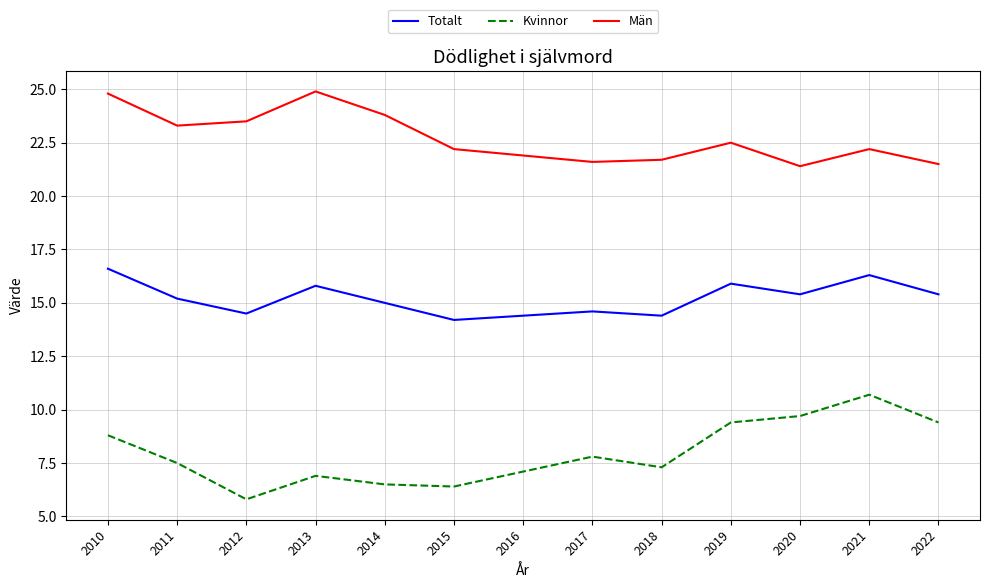

Reading right to left, what are all the values shown in this chart?

Totalt: 2022=15.4	2021=16.3	2020=15.4	2019=15.9	2018=14.4	2017=14.6	2016=14.4	2015=14.2	2014=15.0	2013=15.8	2012=14.5	2011=15.2	2010=16.6
Kvinnor: 2022=9.4	2021=10.7	2020=9.7	2019=9.4	2018=7.3	2017=7.8	2016=7.1	2015=6.4	2014=6.5	2013=6.9	2012=5.8	2011=7.5	2010=8.8
Män: 2022=21.5	2021=22.2	2020=21.4	2019=22.5	2018=21.7	2017=21.6	2016=21.9	2015=22.2	2014=23.8	2013=24.9	2012=23.5	2011=23.3	2010=24.8